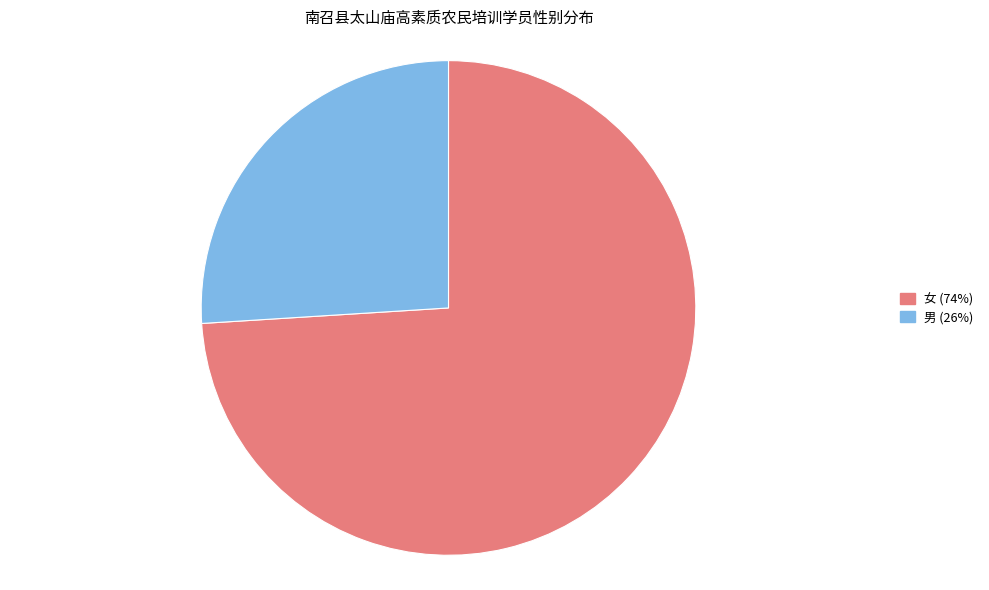

Is it true that 男 is 26% of the pie?

True